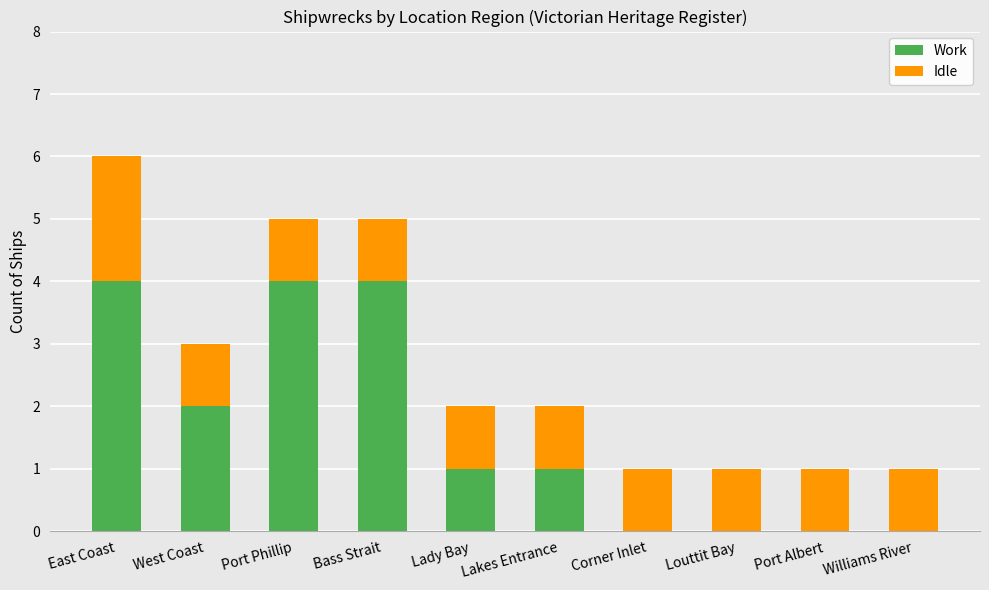

The Work series shows 0 at Corner Inlet. True or false?

True